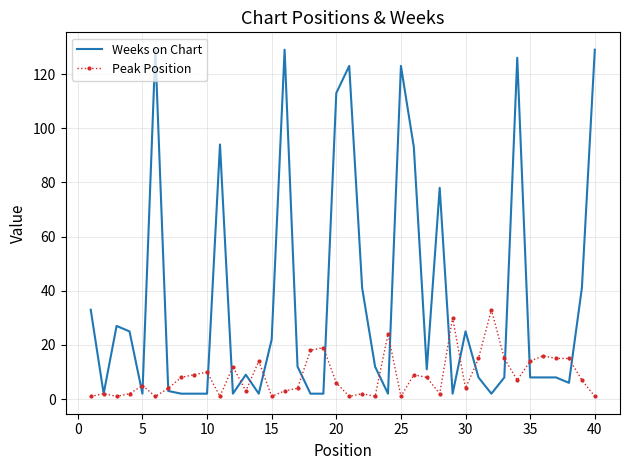

Rank the series by their average value, from highest to lowest.

Weeks on Chart, Peak Position